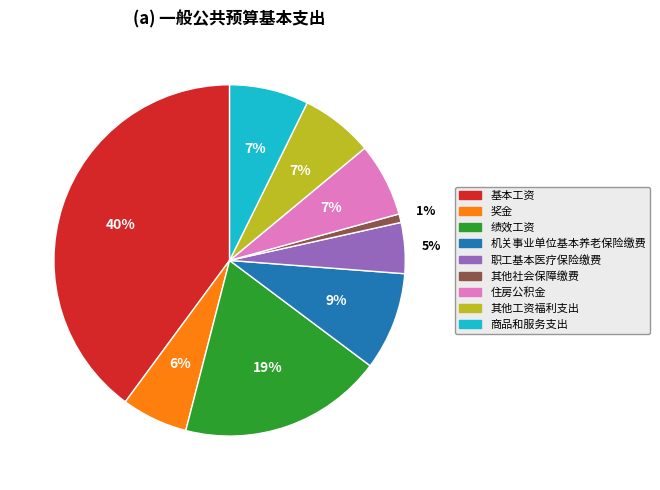

Is there any slice that represents more than half of the pie?

No